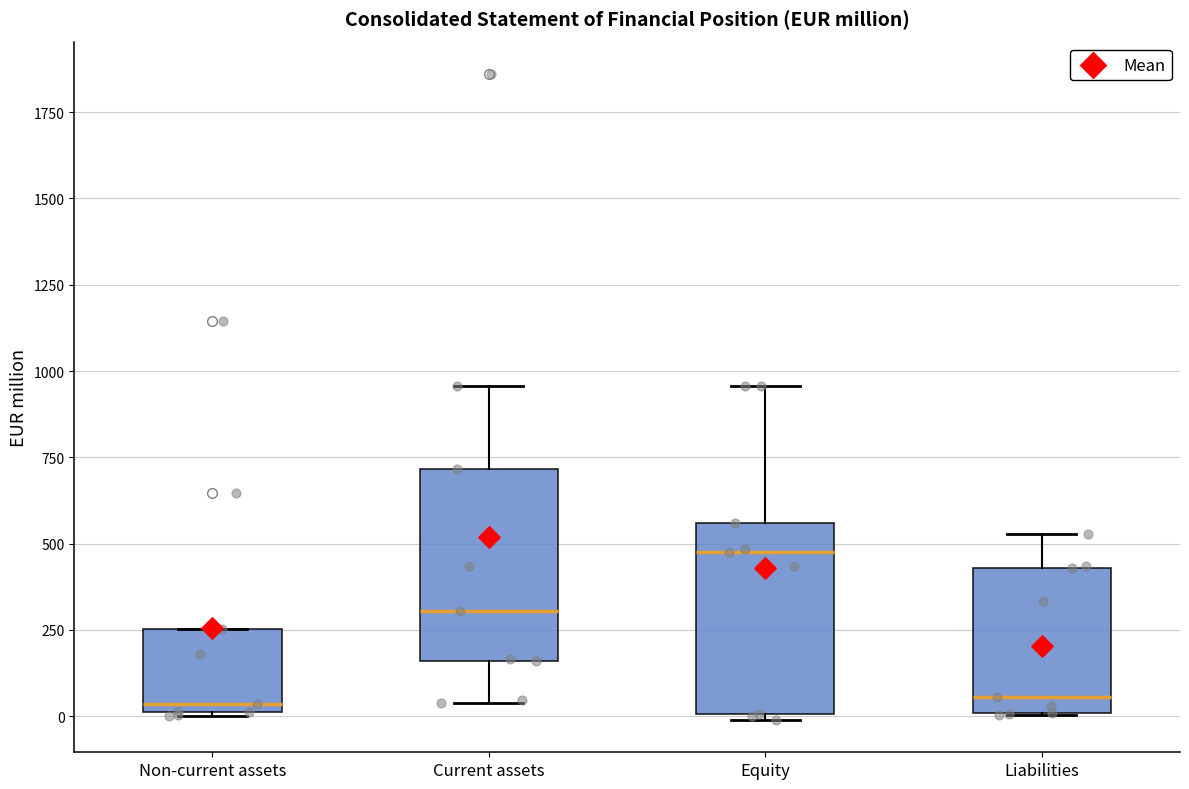

Reading left to right, transcribe this box plot: for each box, give where its median line is, the range the box spans, and where its two whiskers end, as read against the y-axis. The values are not printed on the chart, so give them approximately, as read against the axis.

Non-current assets: median 50, box 0 to 250, whiskers 0 to 250
Current assets: median 300, box 150 to 700, whiskers 50 to 950
Equity: median 500, box 0 to 550, whiskers 0 (just below the box's lower edge) to 950
Liabilities: median 50, box 0 to 450, whiskers 0 to 550